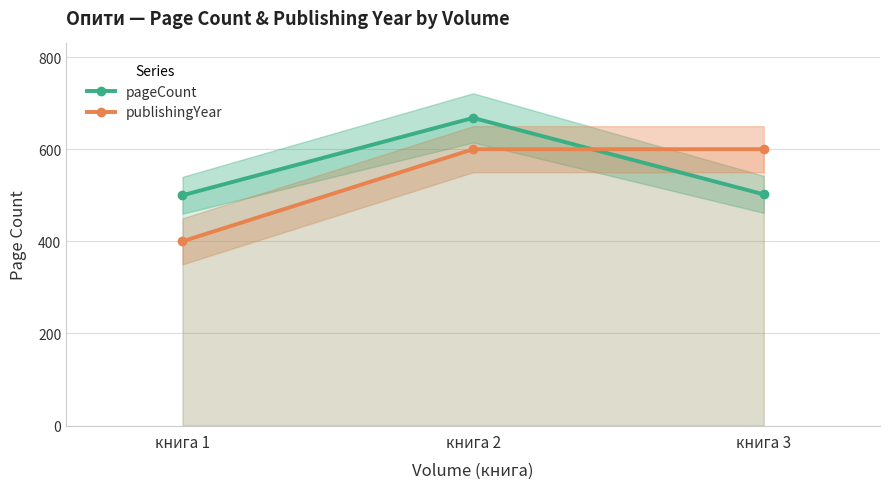

What is the difference between the second highest and minimum values in the pageCount series?

2